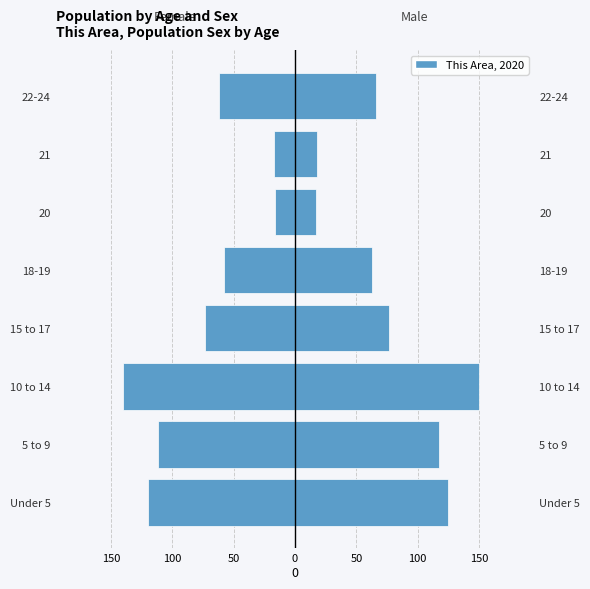

What is the smallest value displayed?

-140